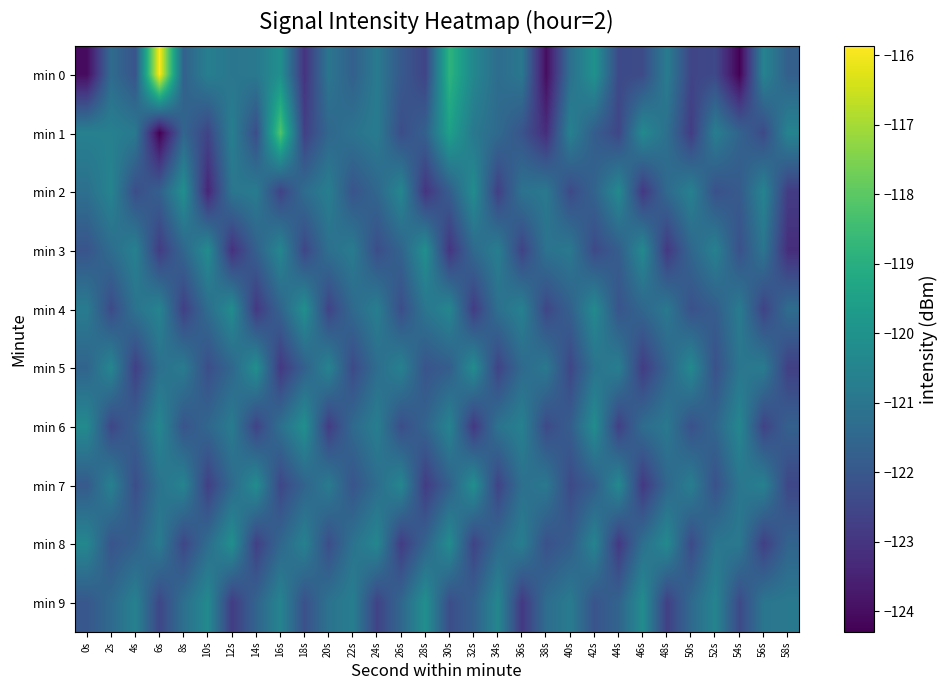

Rank the series by their maximum value, from highest to lowest.

min 0, min 1, min 2, min 3, min 4, min 5, min 6, min 7, min 8, min 9